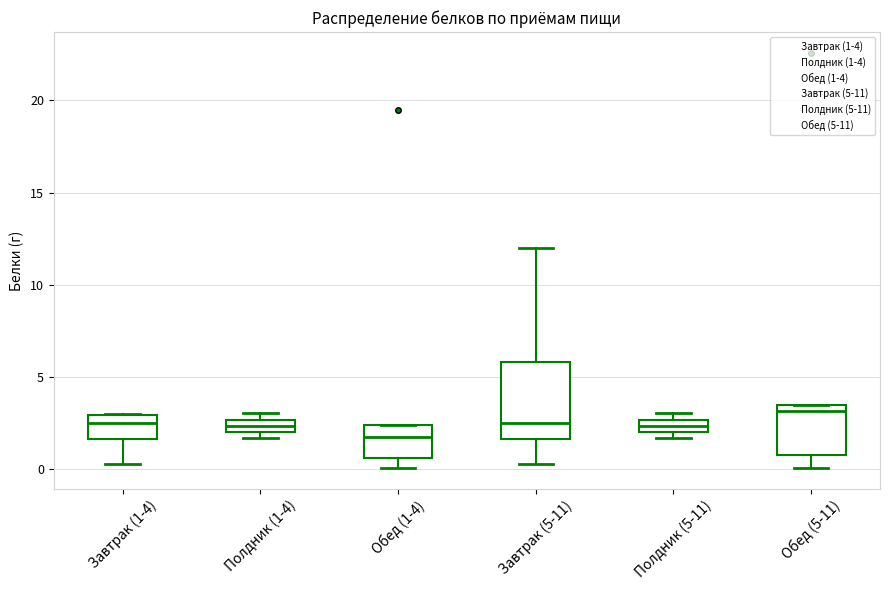

Where is the upper edge of the box for Полдник (1-4) on the y-axis? The values are not printed on the chart, so give them approximately, as read against the axis.

2.5